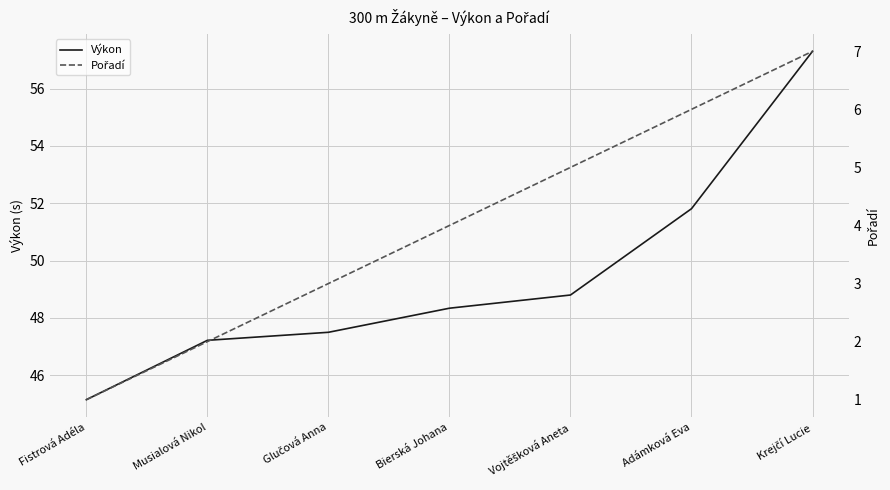

Which has a higher value, Vojtěšková Aneta or Adámková Eva?

Adámková Eva